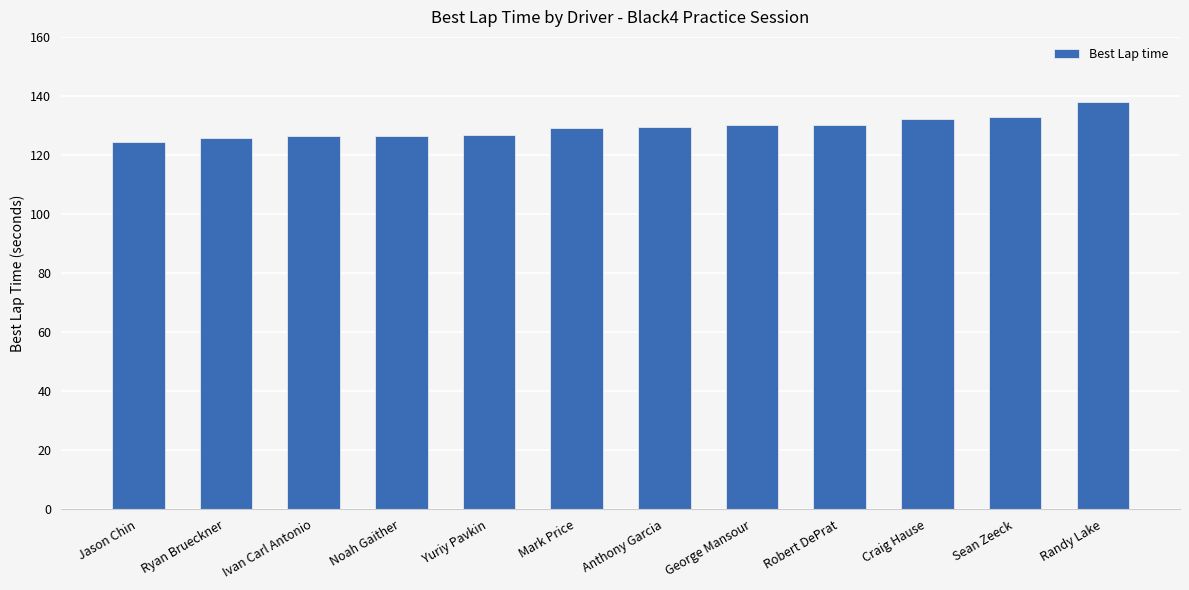

What is the difference between the second highest and minimum values?

8.6